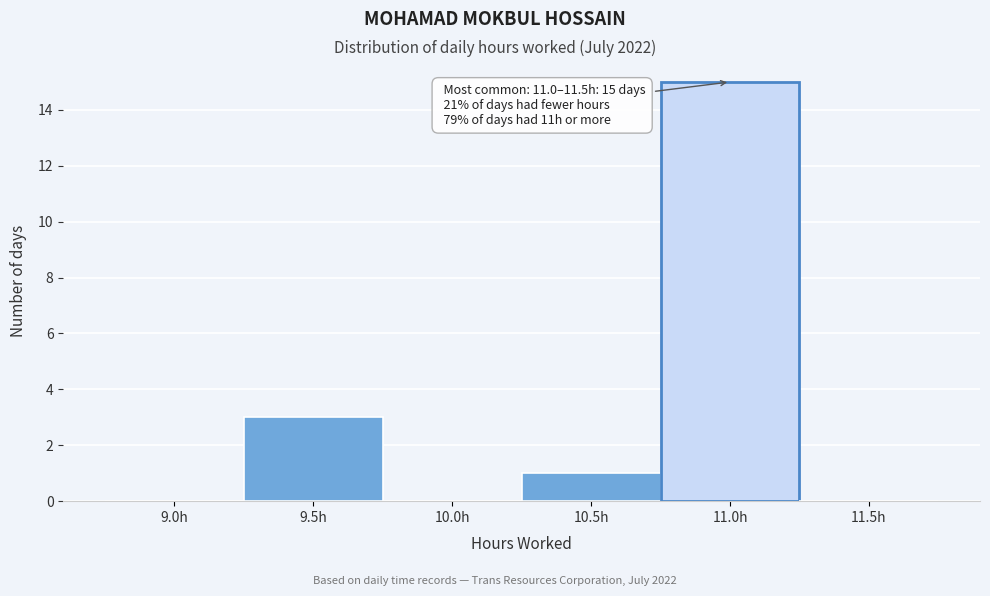

Reading left to right, what are all the values shown in this chart?

9.0h=0	9.5h=3	10.0h=0	10.5h=1	11.0h=15	11.5h=0